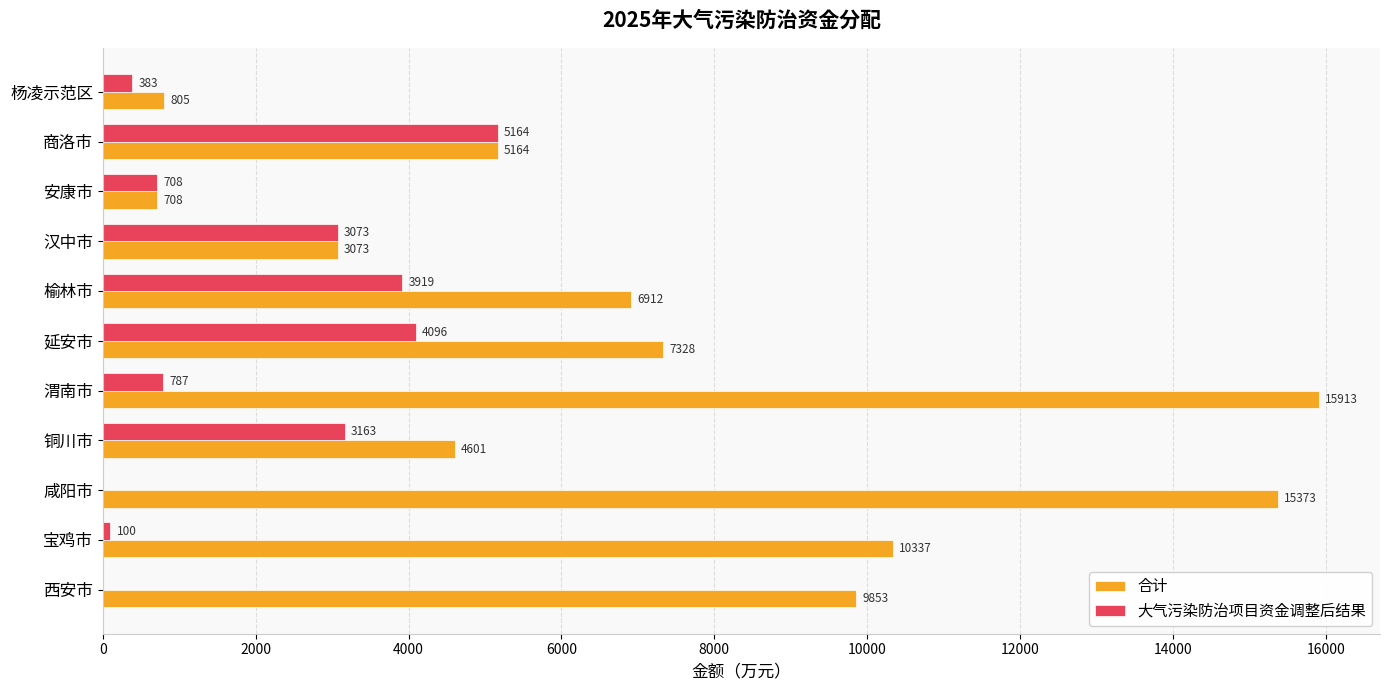

The 大气污染防治项目资金调整后结果 series shows 3073 at 汉中市. True or false?

True